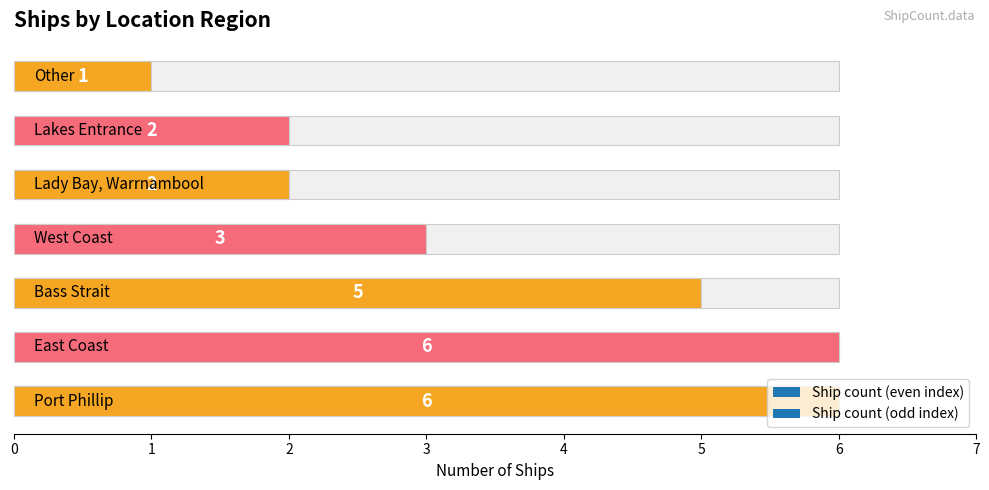

What is the sum of all values?

25